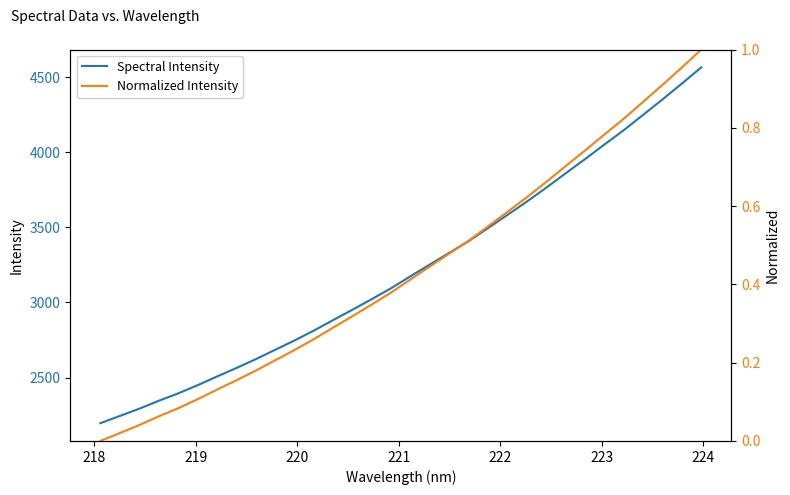

What is the value of the Spectral Intensity point at the 17th from the left?

3175.5